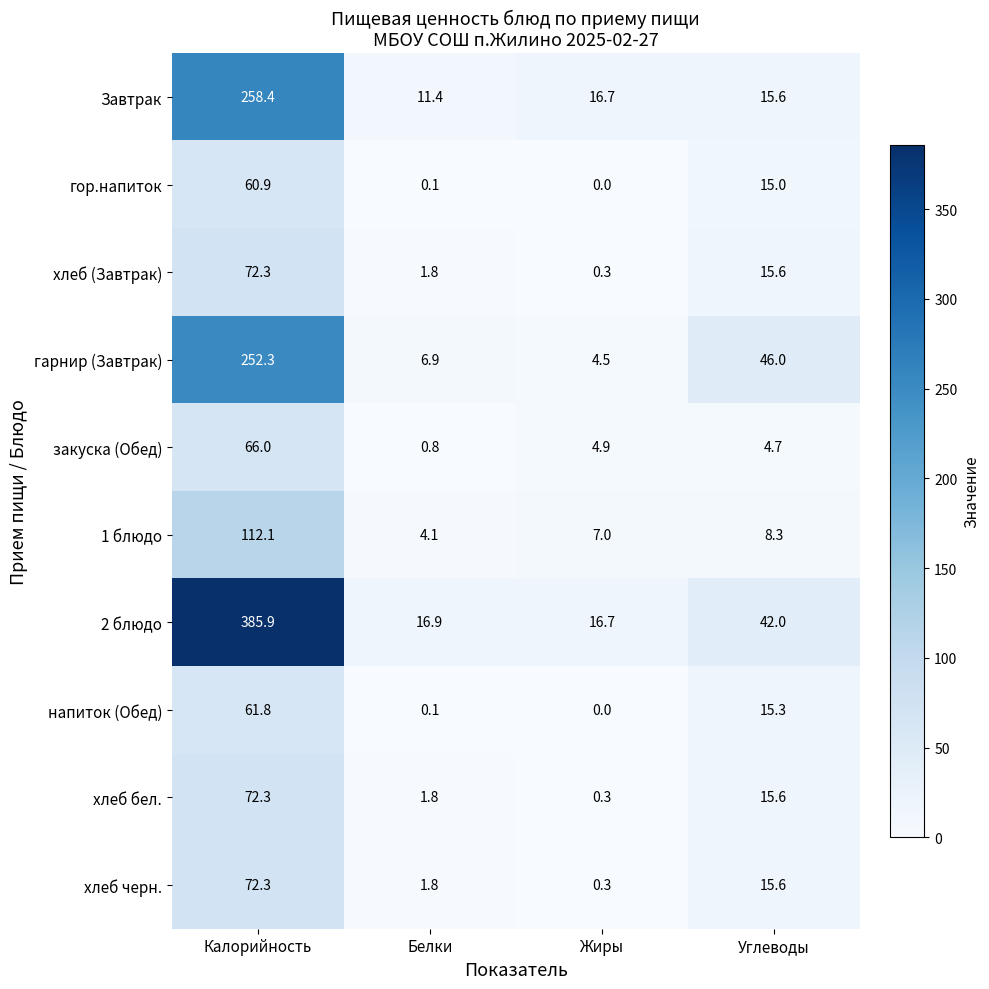

List the labels in order of хлеб бел. value, smallest first.

Жиры, Белки, Углеводы, Калорийность